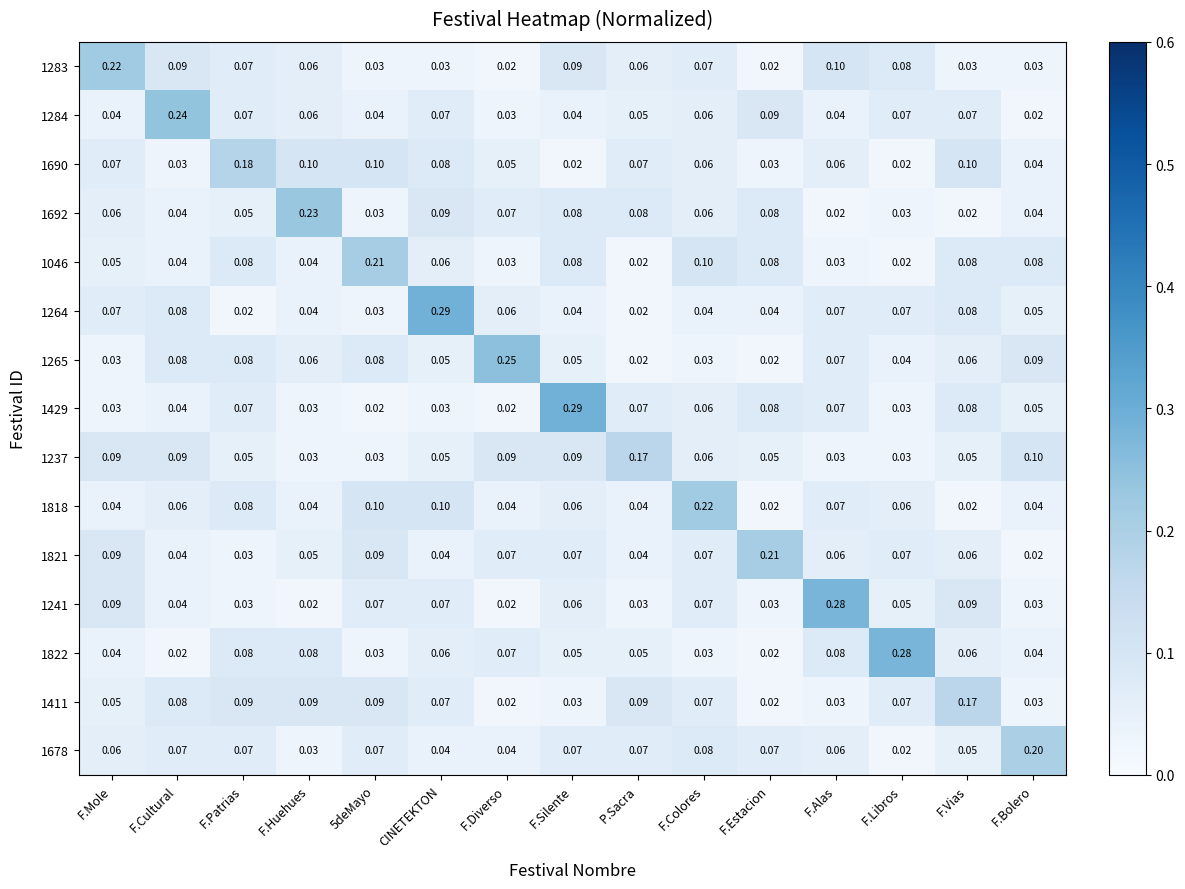

At which category is the sum across all series the highest?

CINETEKTON